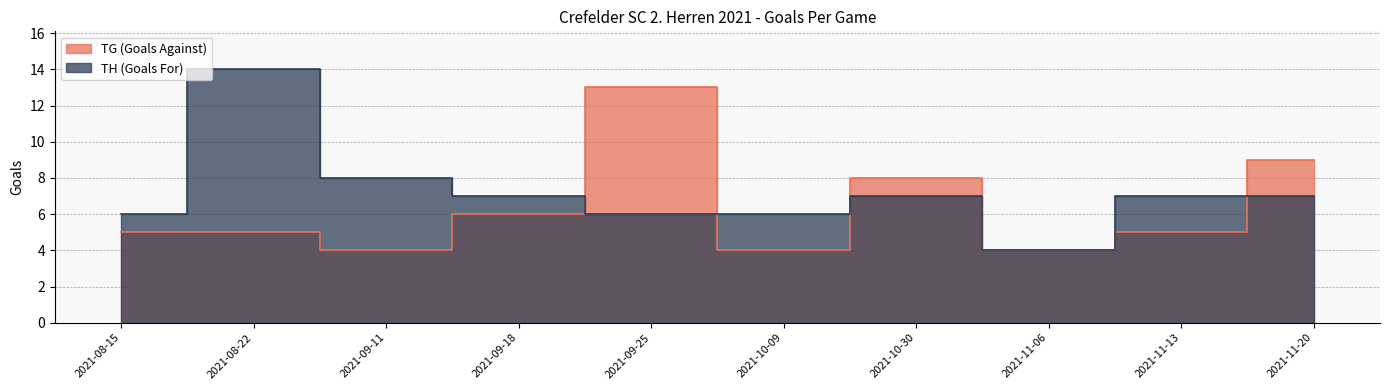

Which series has the largest range (max minus min)?

TH (Goals For)